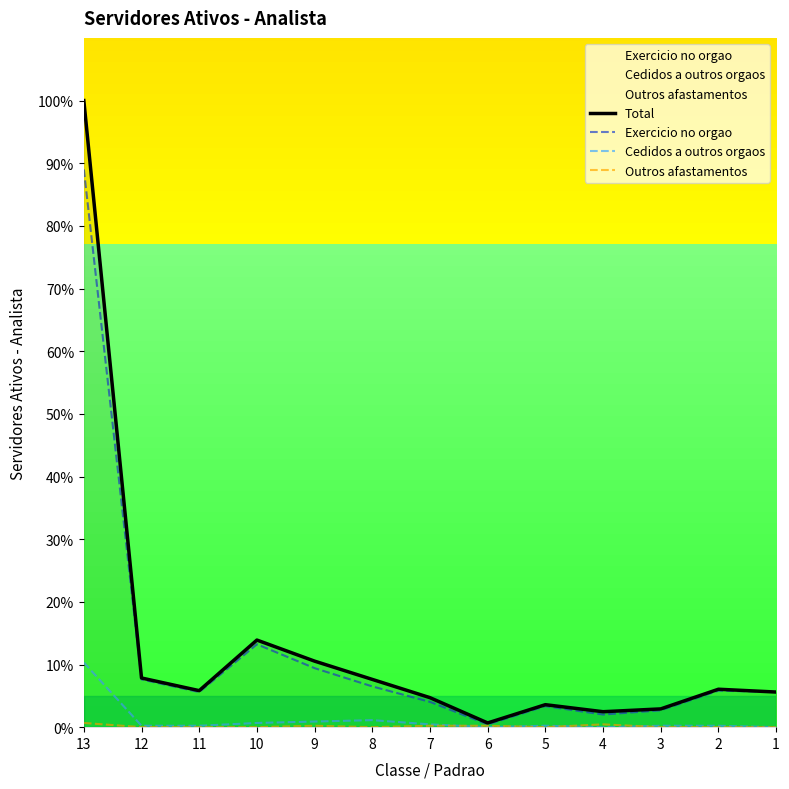

How many data points does each series have?

13